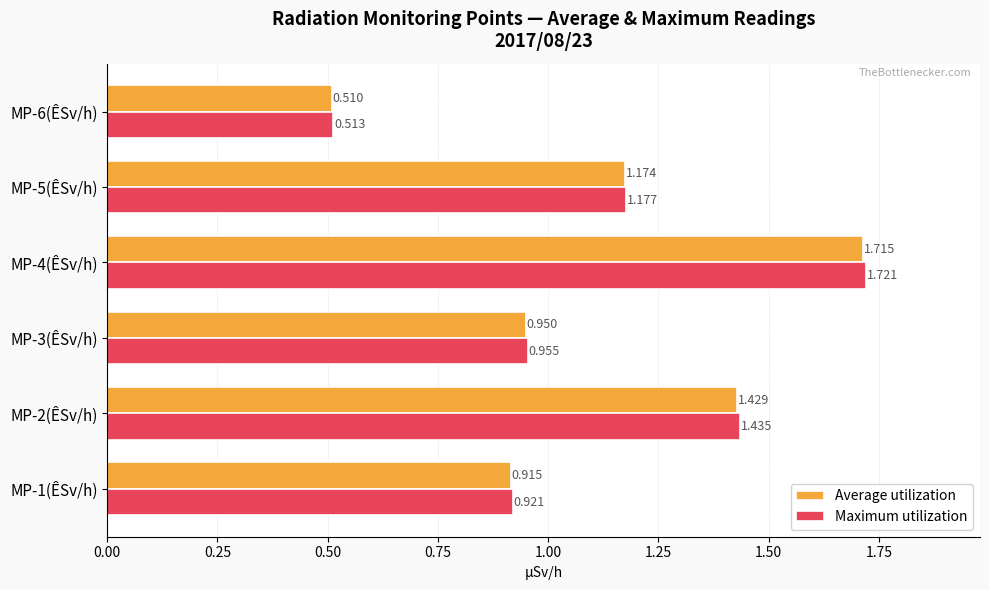

Which series has the widest spread of values?

Maximum utilization